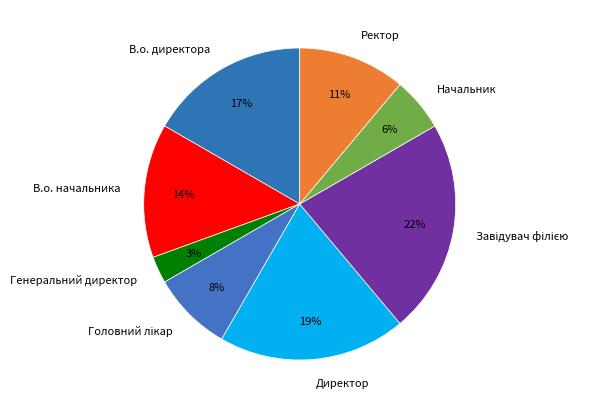

Is there a majority slice in this chart?

No